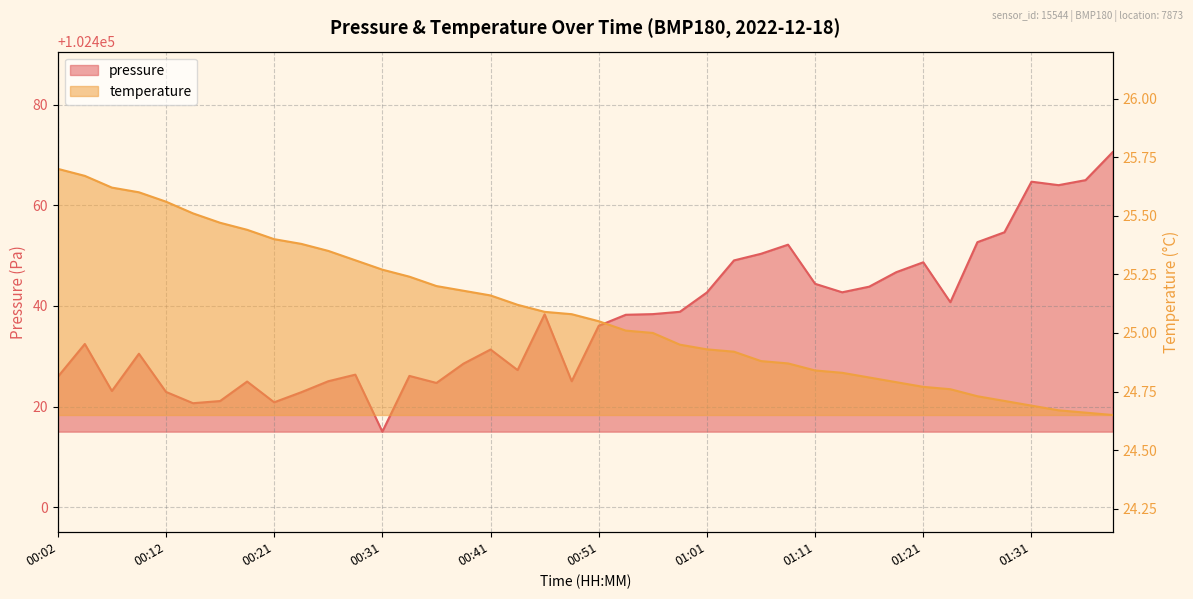

Which category has the lowest value in the pressure series?

00:31